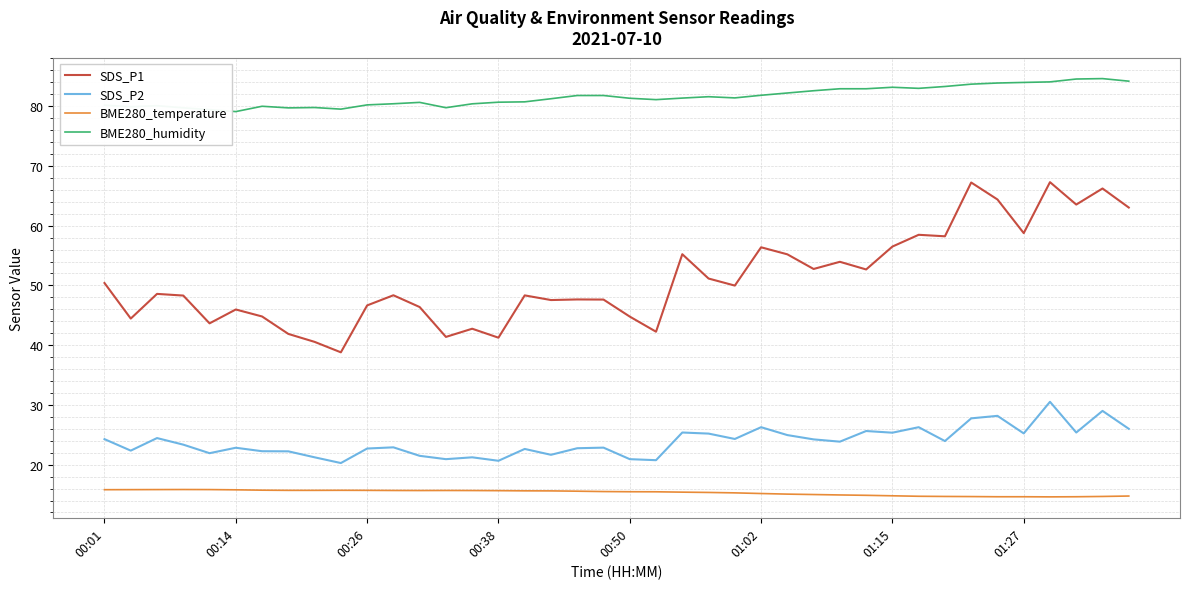

What is the greatest value displayed?

84.6